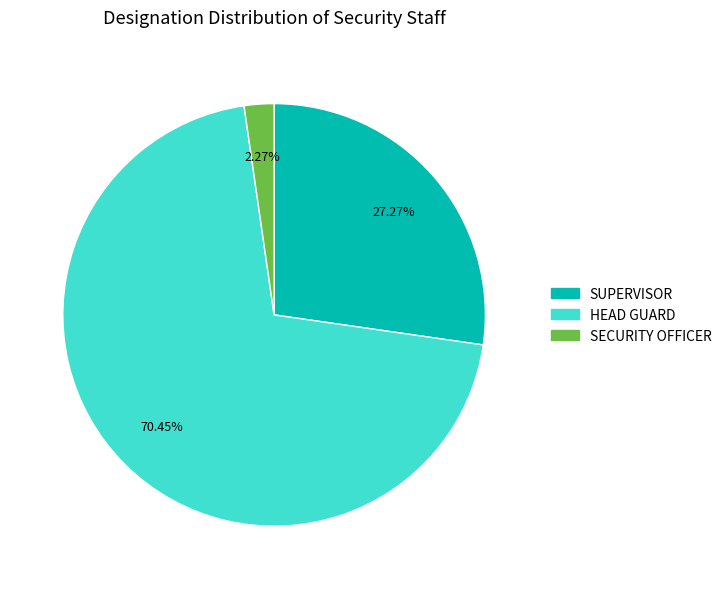

Does any single category account for the majority?

Yes